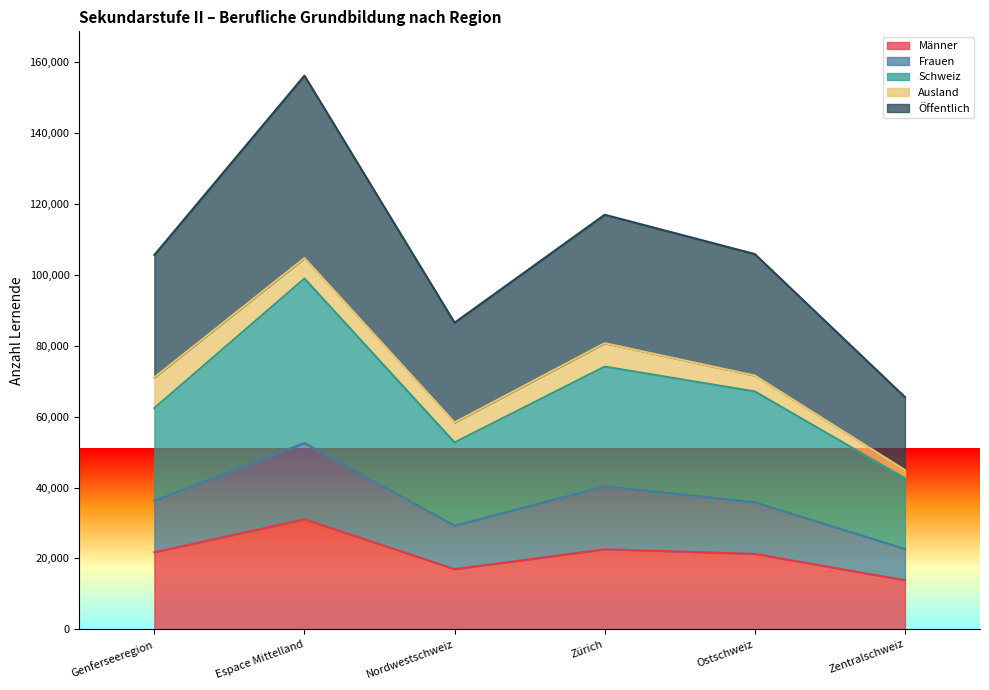

How many data points in Öffentlich are less than 105872?

3